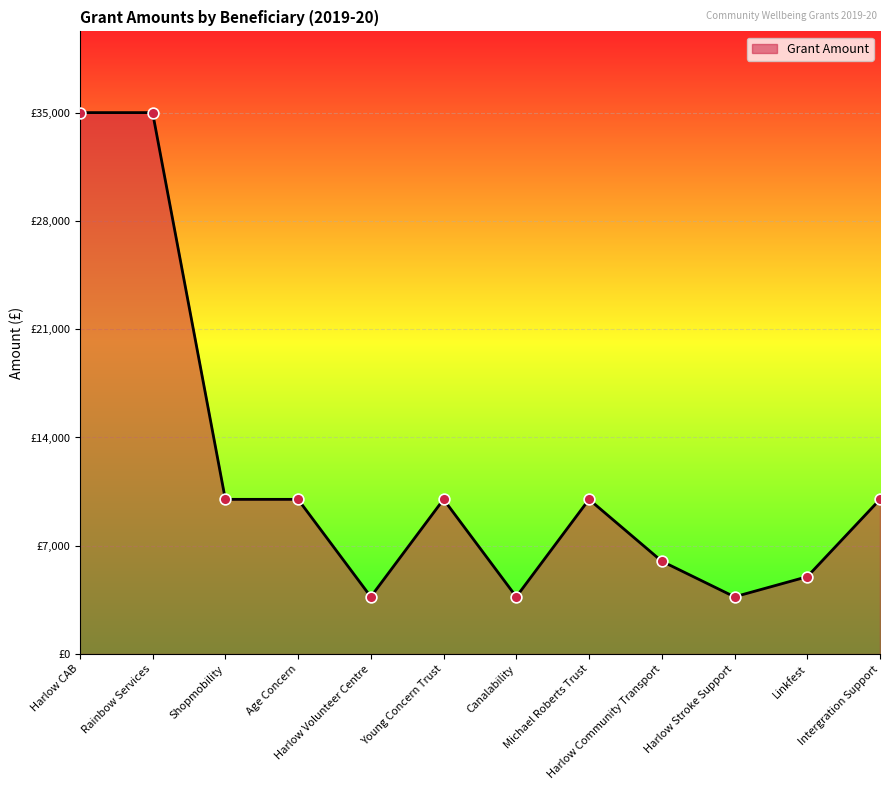

What is the ratio of the value at Harlow CAB to the value at Harlow Volunteer Centre?

9.5